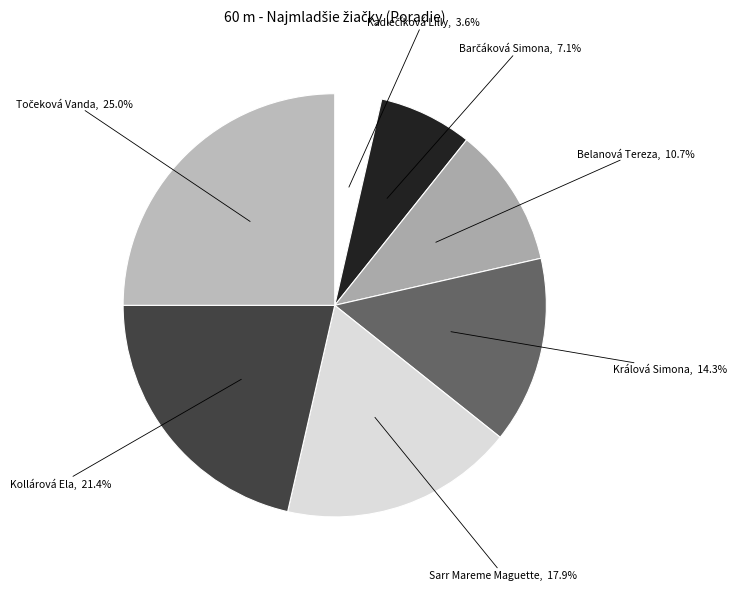

Count the number of slices in the pie.

7